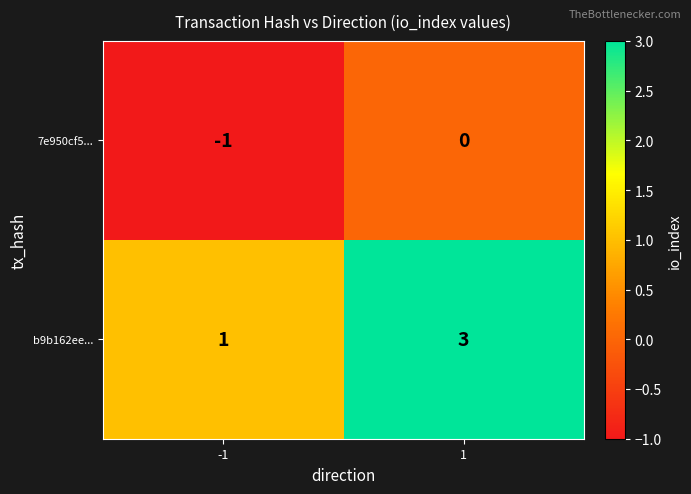

Which series has the largest total across all categories?

b9b162ee...